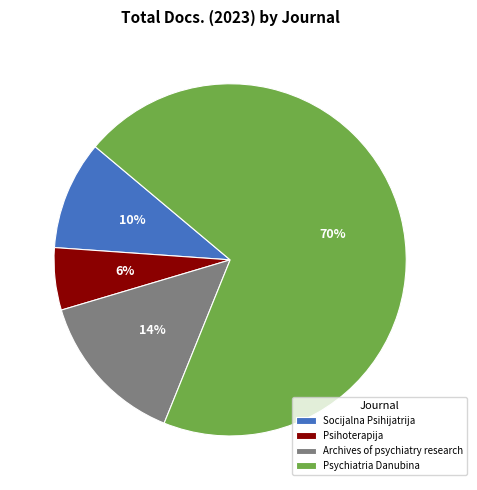

Does Archives of psychiatry research account for over 50% of the chart?

No